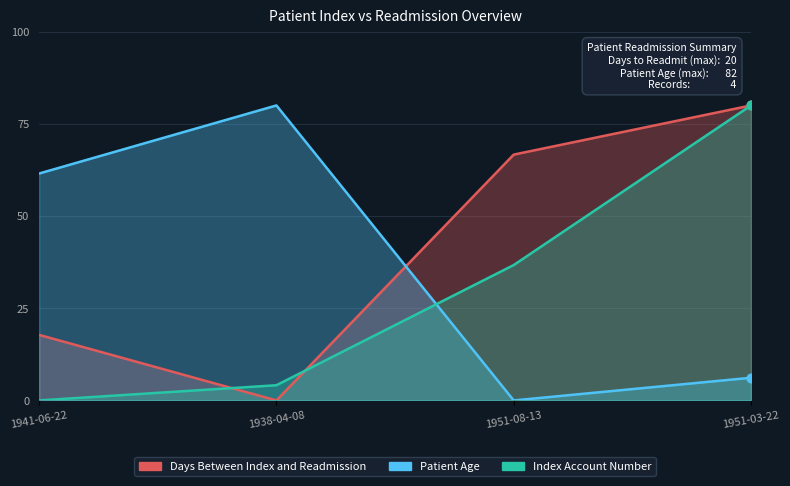

Which series has the largest total across all categories?

Days Between Index and Readmission